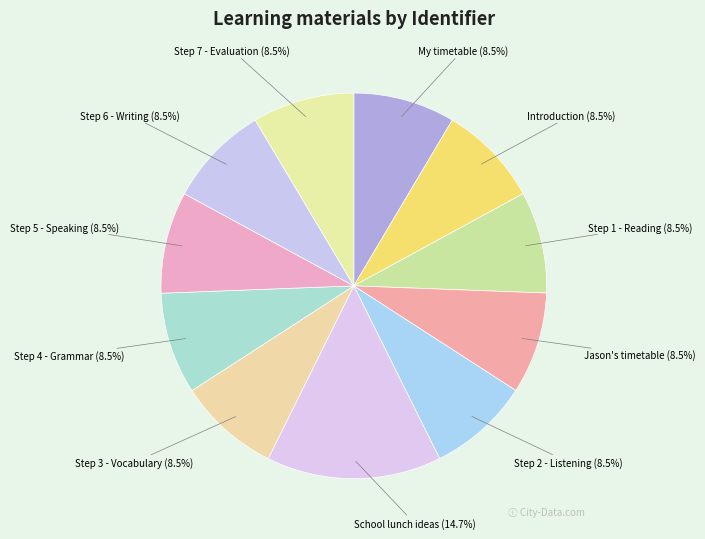

To the nearest percent, what is the difference between the largest and smallest slice percentages?

6%